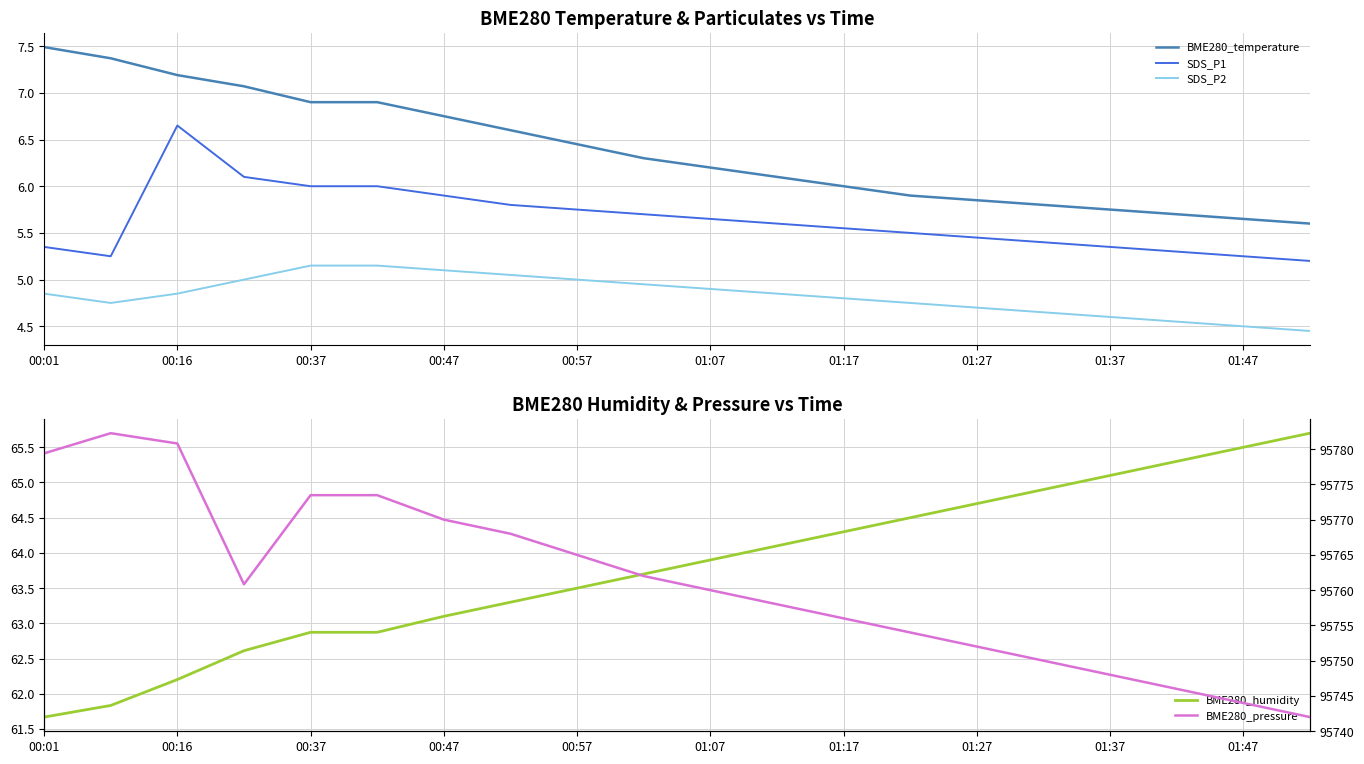

True or false: BME280_temperature and SDS_P1 cross at least once.

False